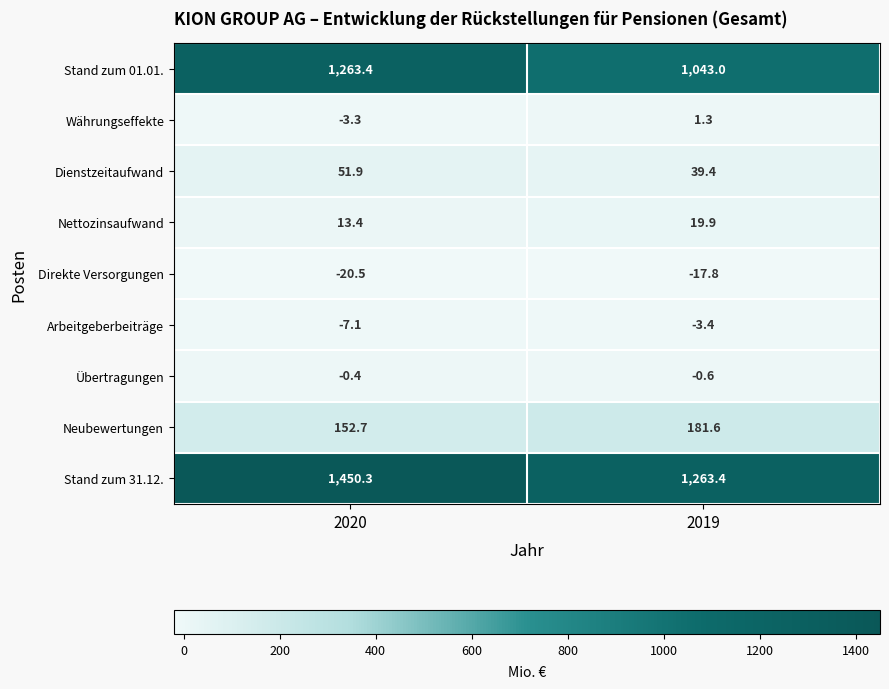

How many data points in Währungseffekte are above 1?

1